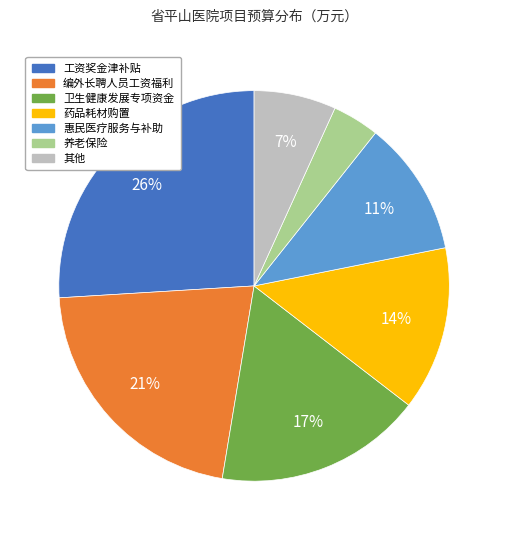

Rank the categories by value from highest to lowest.

工资奖金津补贴, 编外长聘人员工资福利, 卫生健康发展专项资金, 药品耗材购置, 惠民医疗服务与补助, 其他, 养老保险